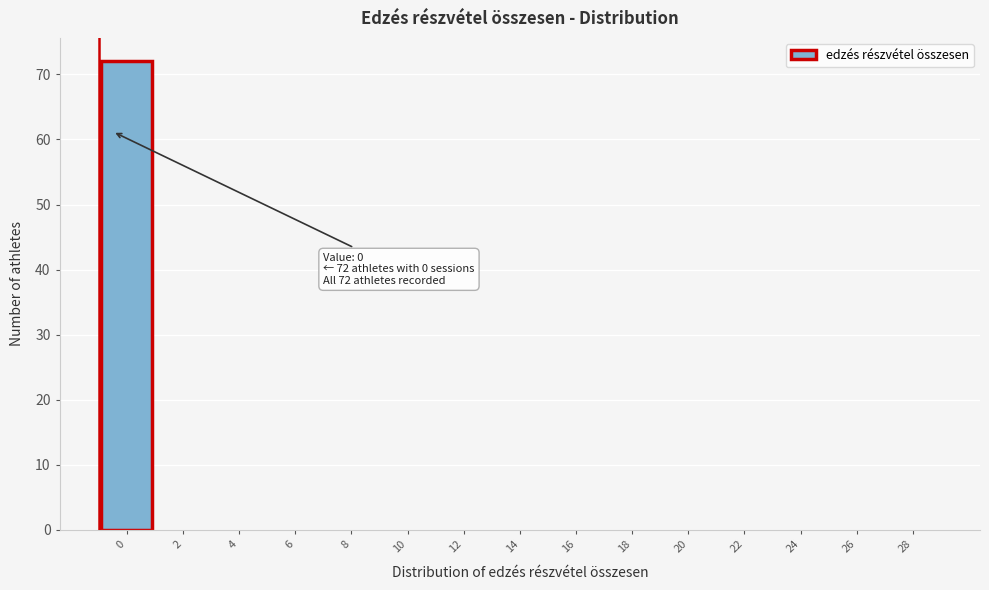

Reading right to left, list all the values displayed in this chart.

28=0	26=0	24=0	22=0	20=0	18=0	16=0	14=0	12=0	10=0	8=0	6=0	4=0	2=0	0=72